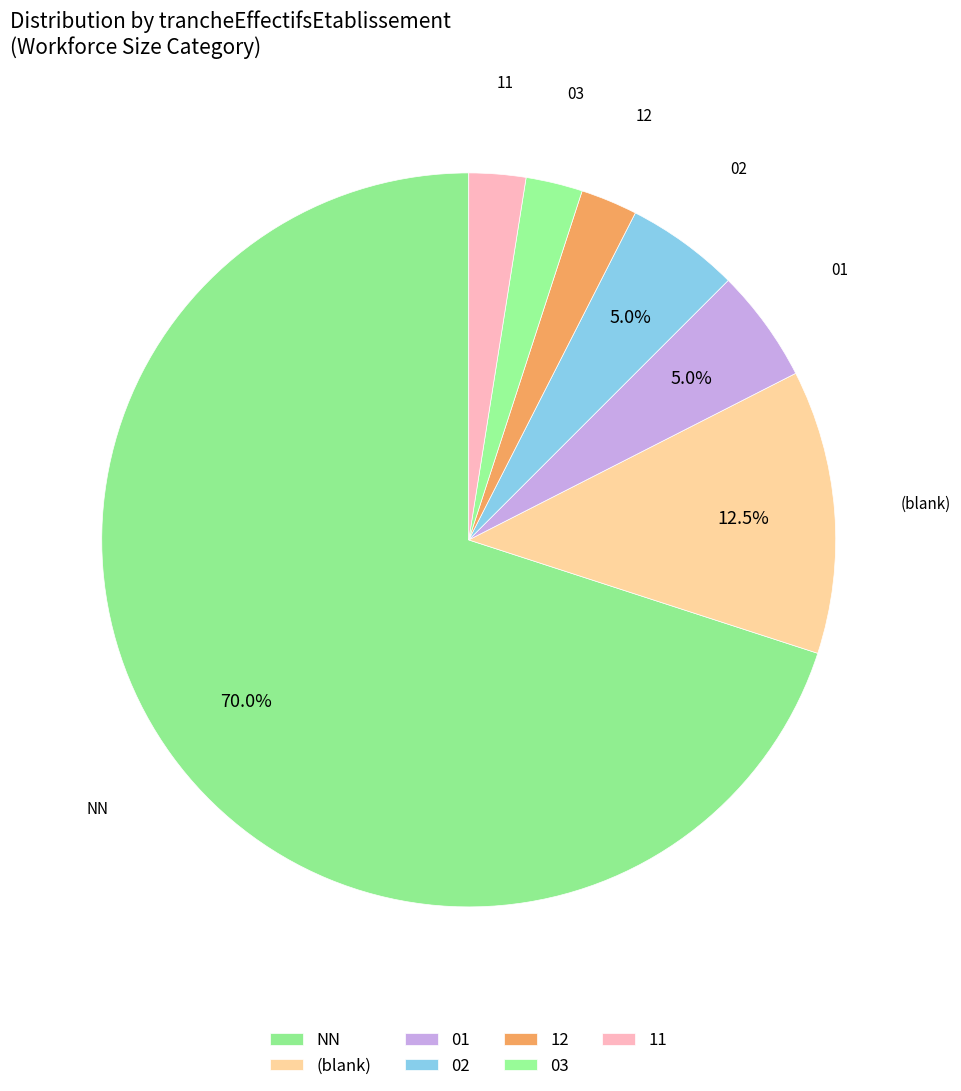

Approximately how many times larger is the value at 02 compared to 03?

2.0